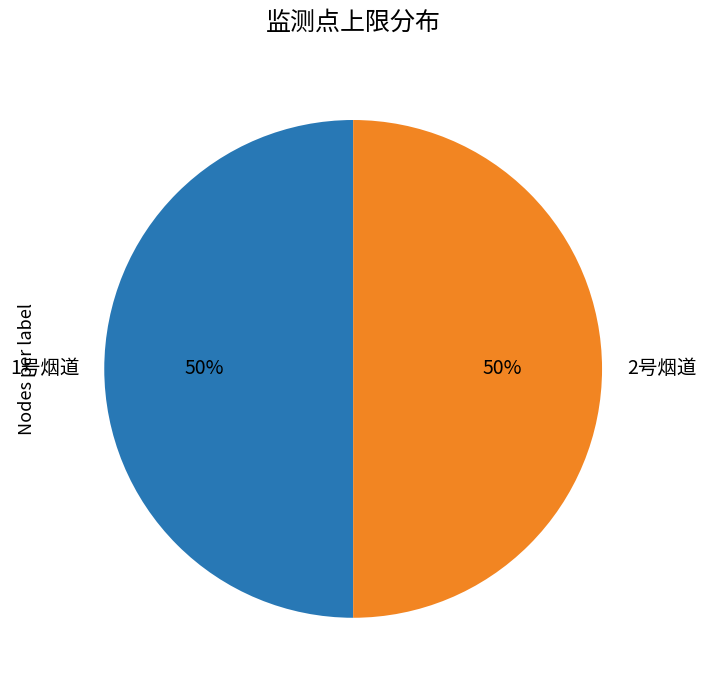

Combined, do 2号烟道 and 1号烟道 account for over 50%?

Yes